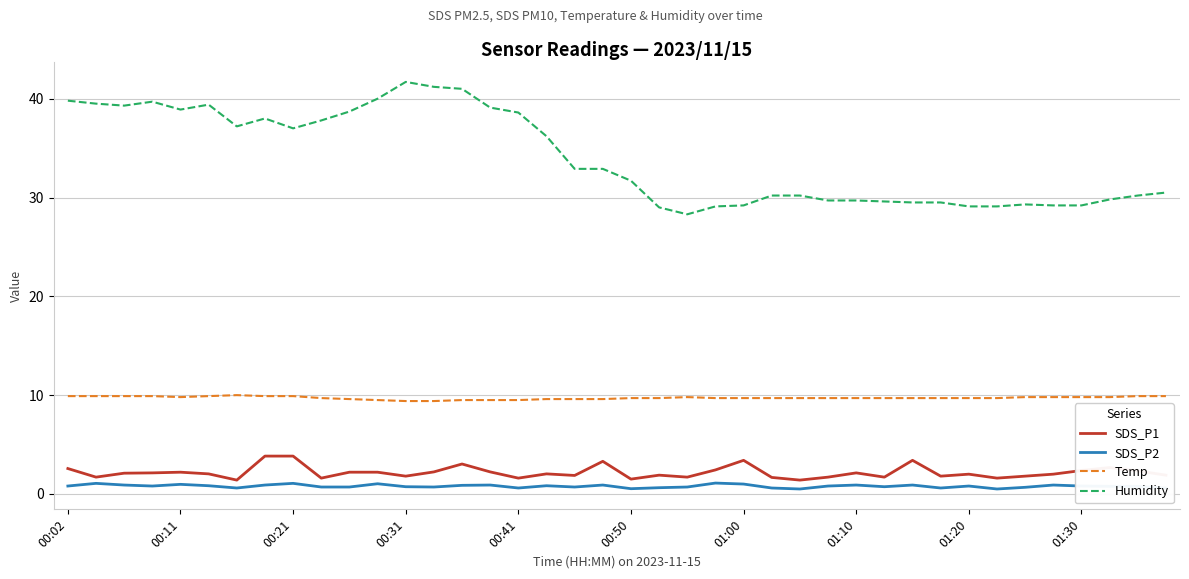

Which series has the widest spread of values?

Humidity